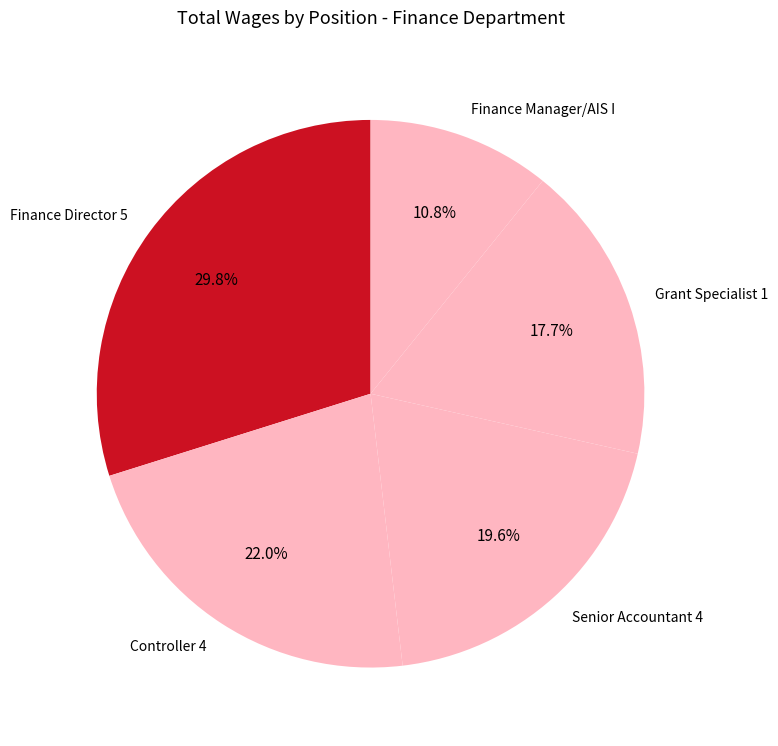

Which slice is the largest?

Finance Director 5